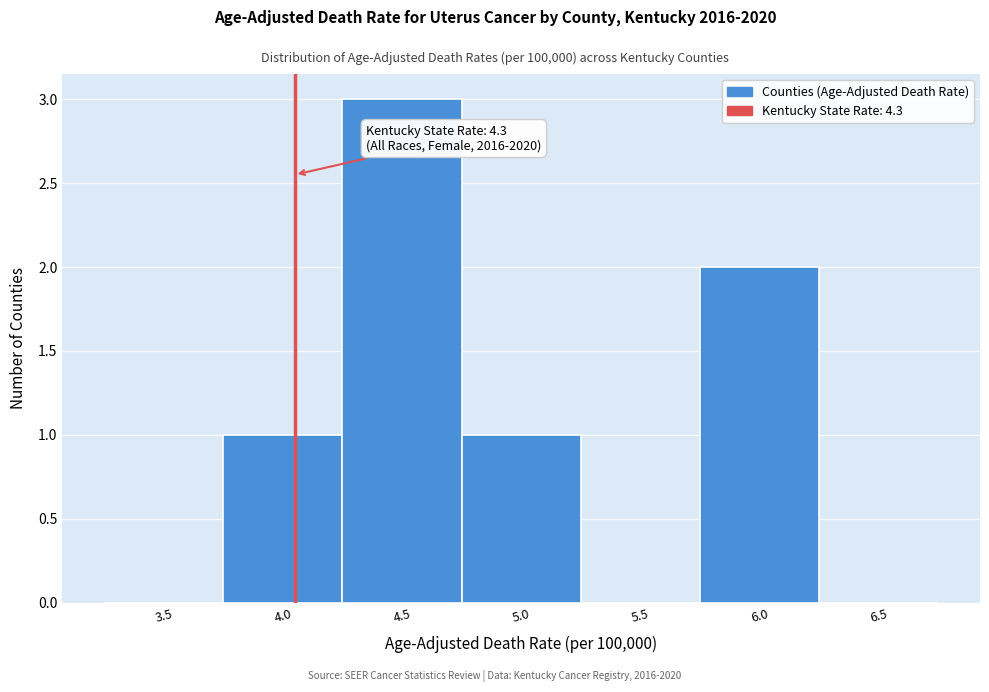

Reading left to right, what are all the values shown in this chart?

3.5=0	4.0=1	4.5=3	5.0=1	5.5=0	6.0=2	6.5=0